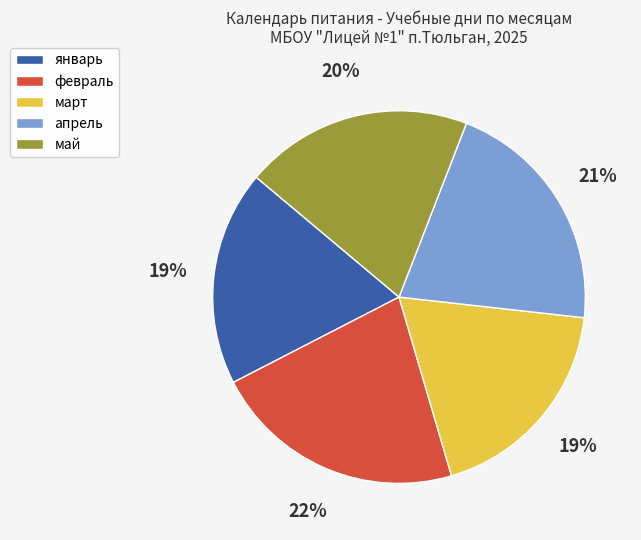

Is the sum of март and апрель greater than half?

No